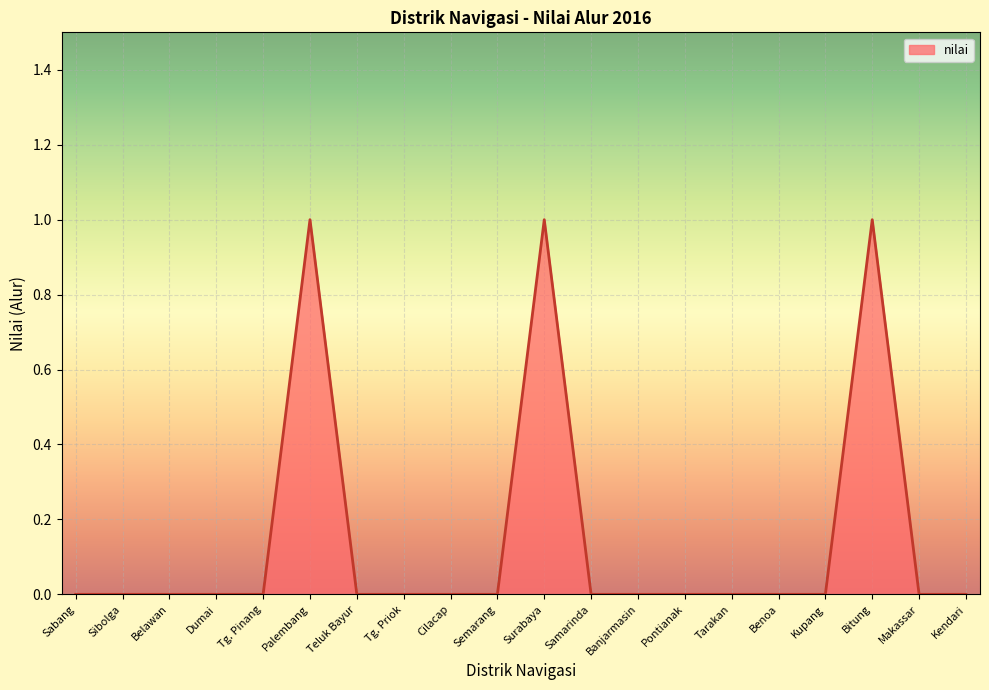

At which category does the data reach its first local peak?

Palembang